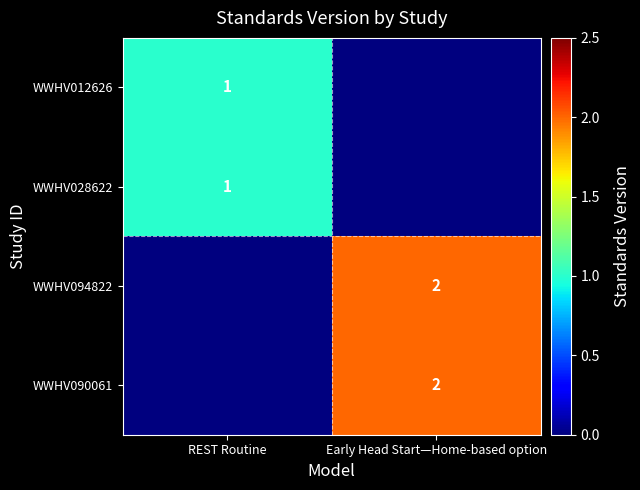

True or false: WWHV094822 has a value of 1 at Early Head Start—Home-based option.

False